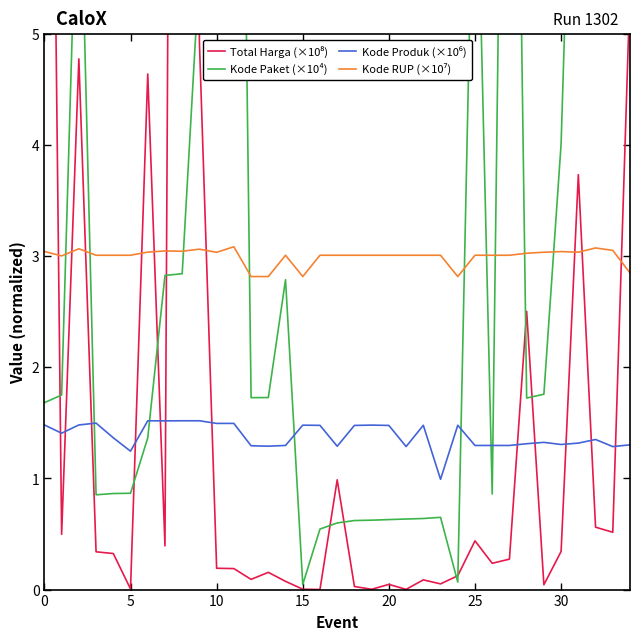

How many lines are shown in the chart?

4